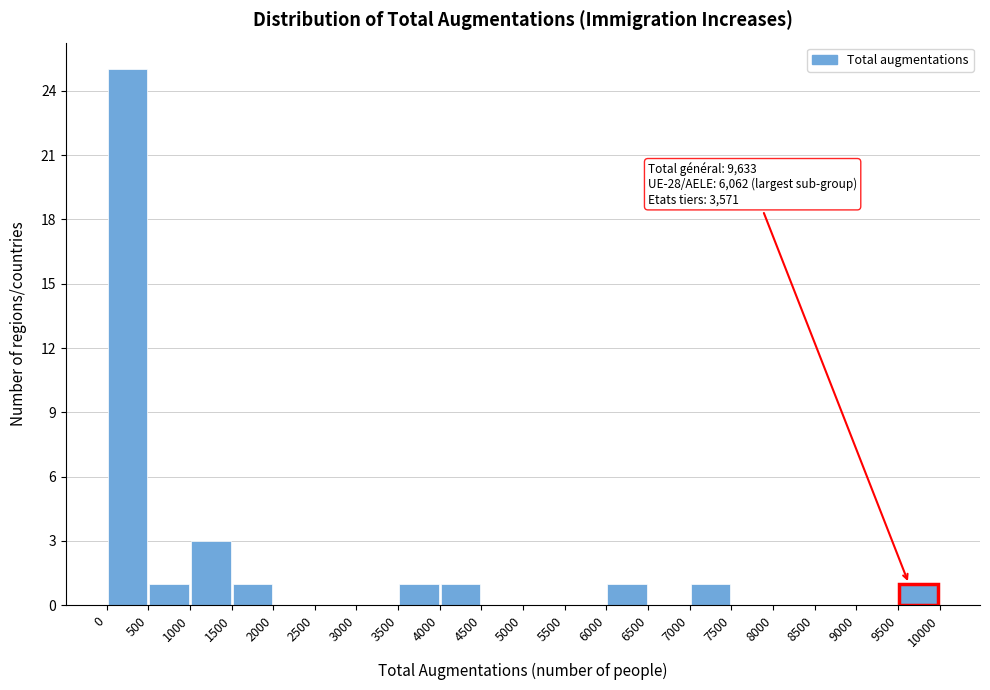

Over which range of the x-axis is the bar tallest?

0 to 500